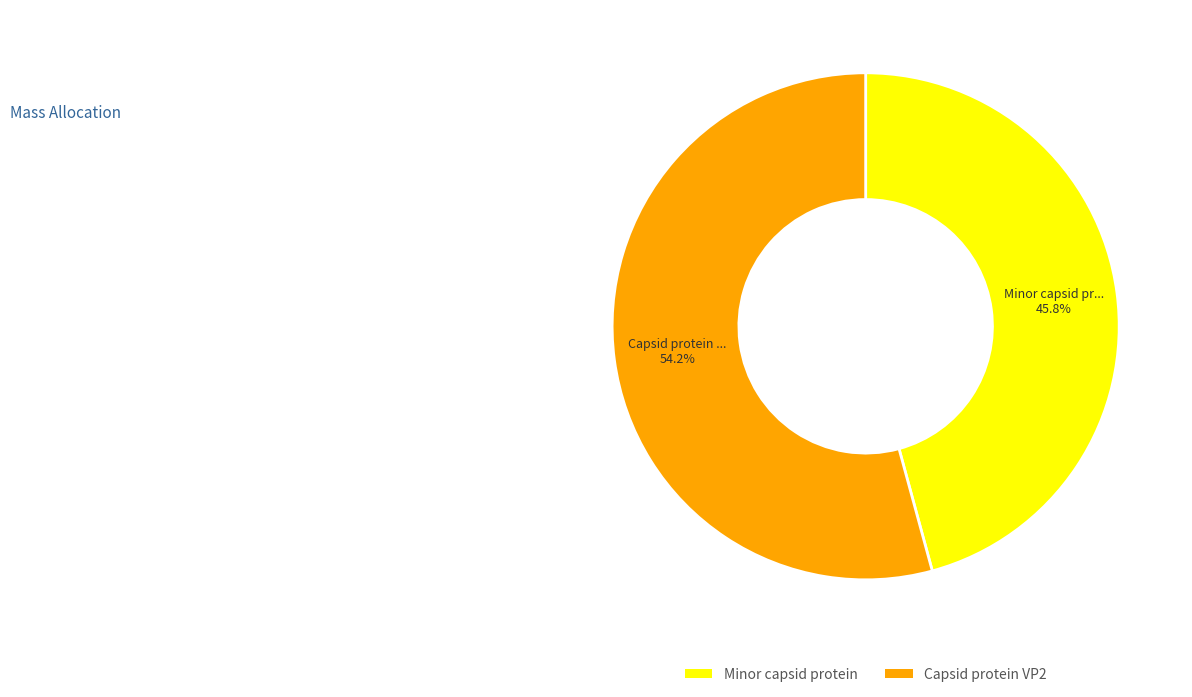

Do Capsid protein VP2 and Minor capsid protein together represent more than half of the pie?

Yes